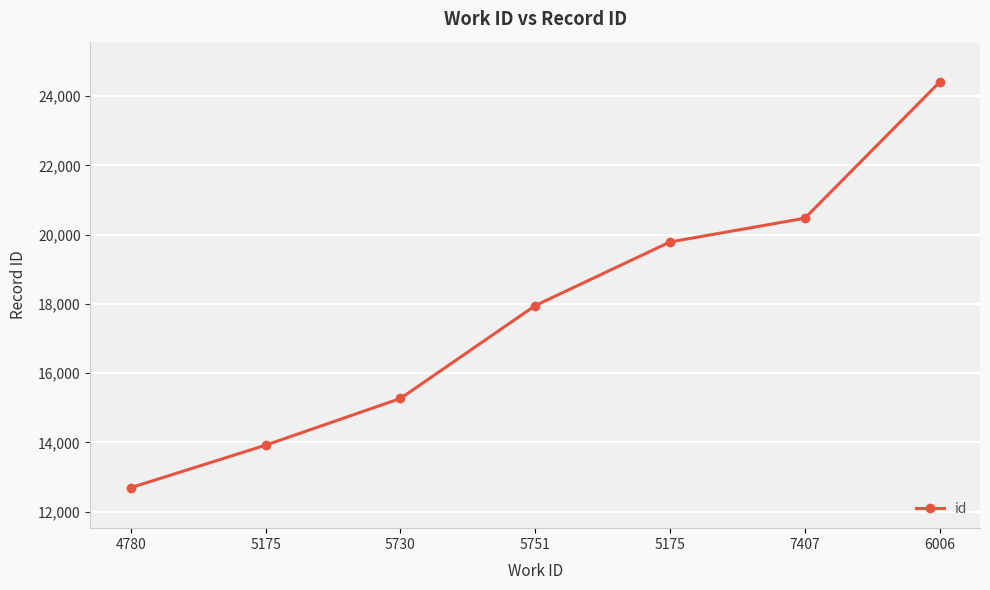

How many values are below 17951?

3